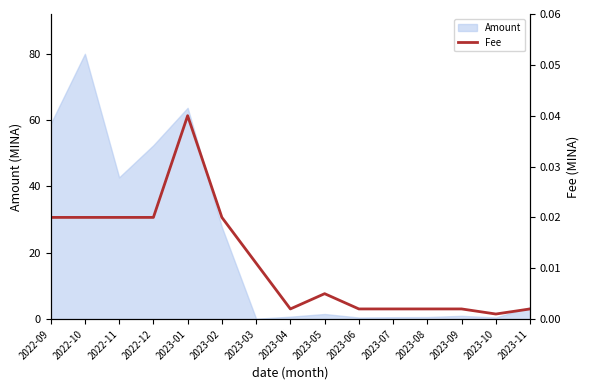

The chart shows a value of 0.0 at 2022-11. True or false?

False